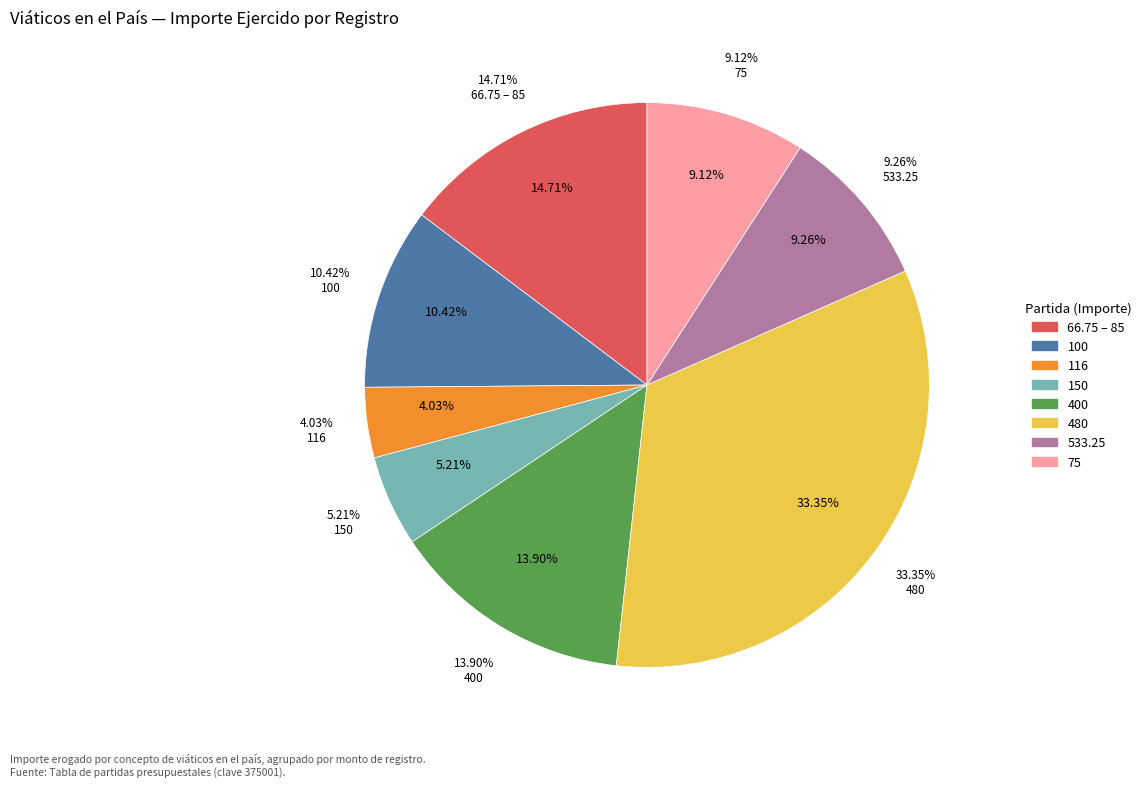

Is there any slice that represents more than half of the pie?

No